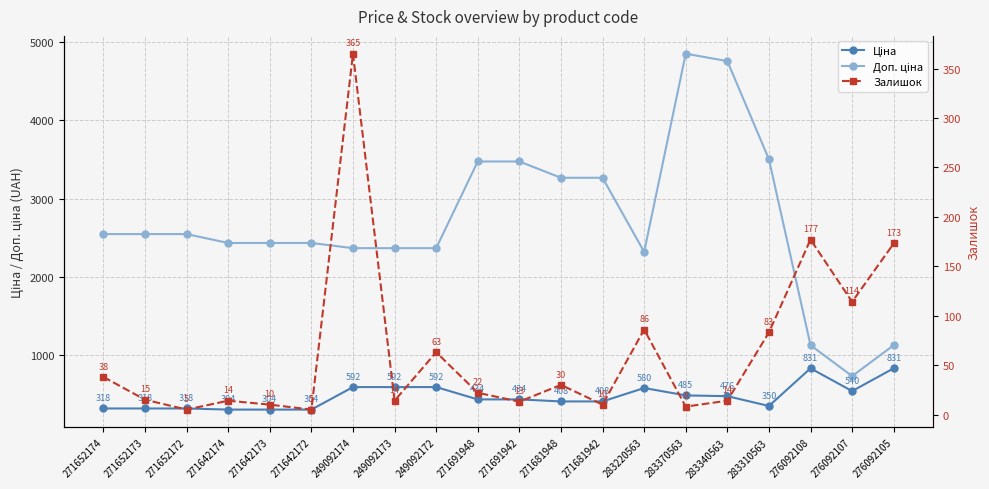

The value of Ціна at 283370563 is 485.1. True or false?

True